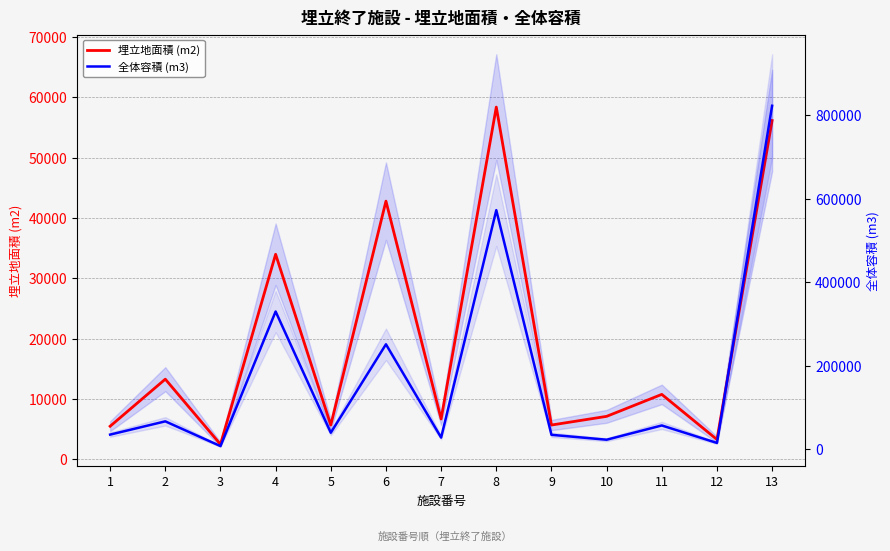

How many data points in 埋立地面積 (m2) are above 7139?

6